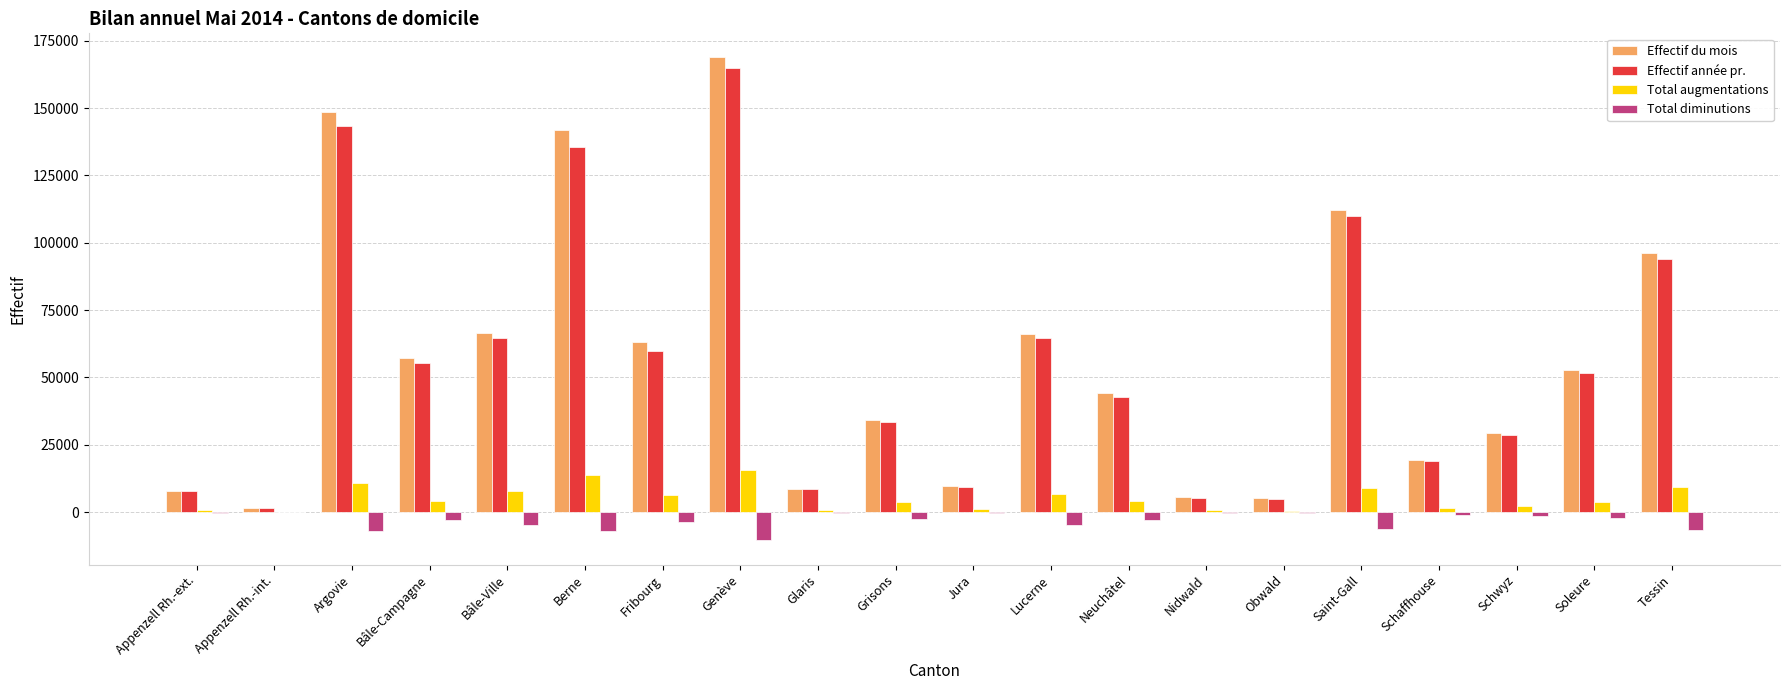

At which label does Total augmentations first exceed 4108?

Argovie